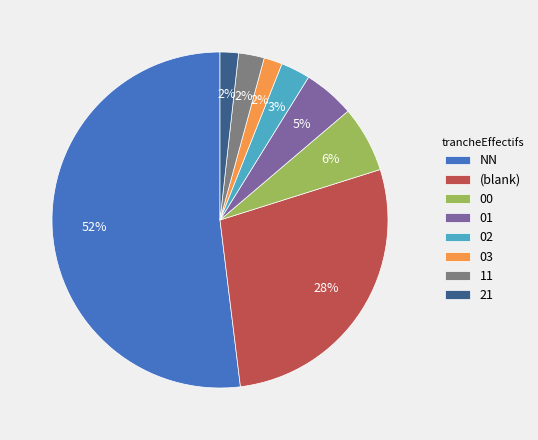

Is there a majority slice in this chart?

Yes